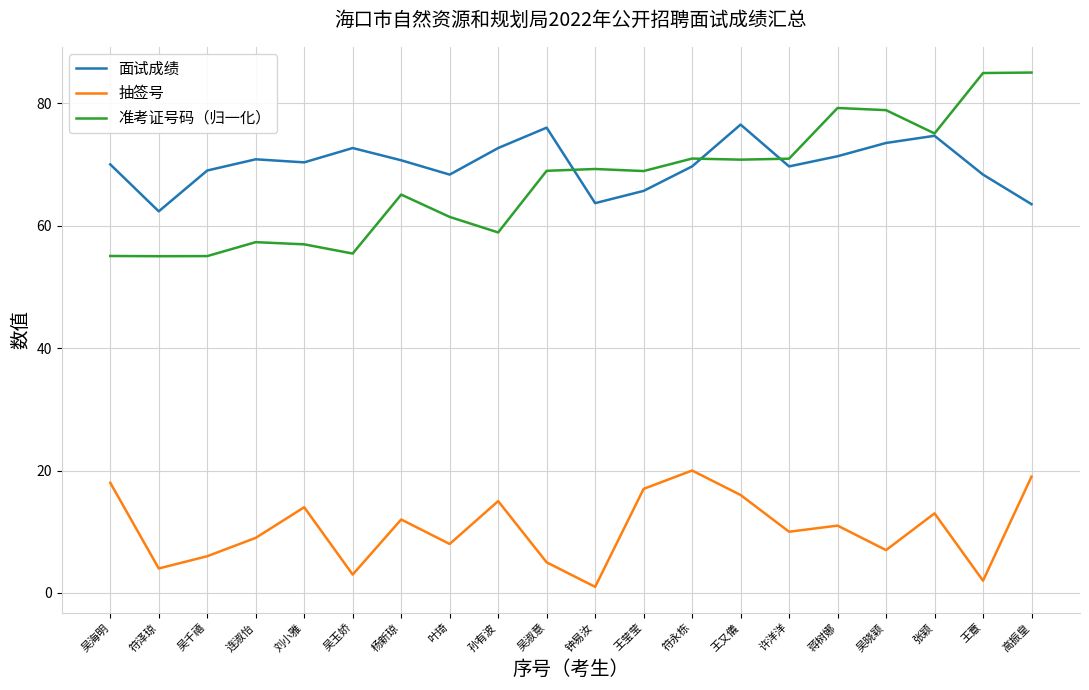

Rank the series by their maximum value, from lowest to highest.

抽签号, 面试成绩, 准考证号码（归一化）